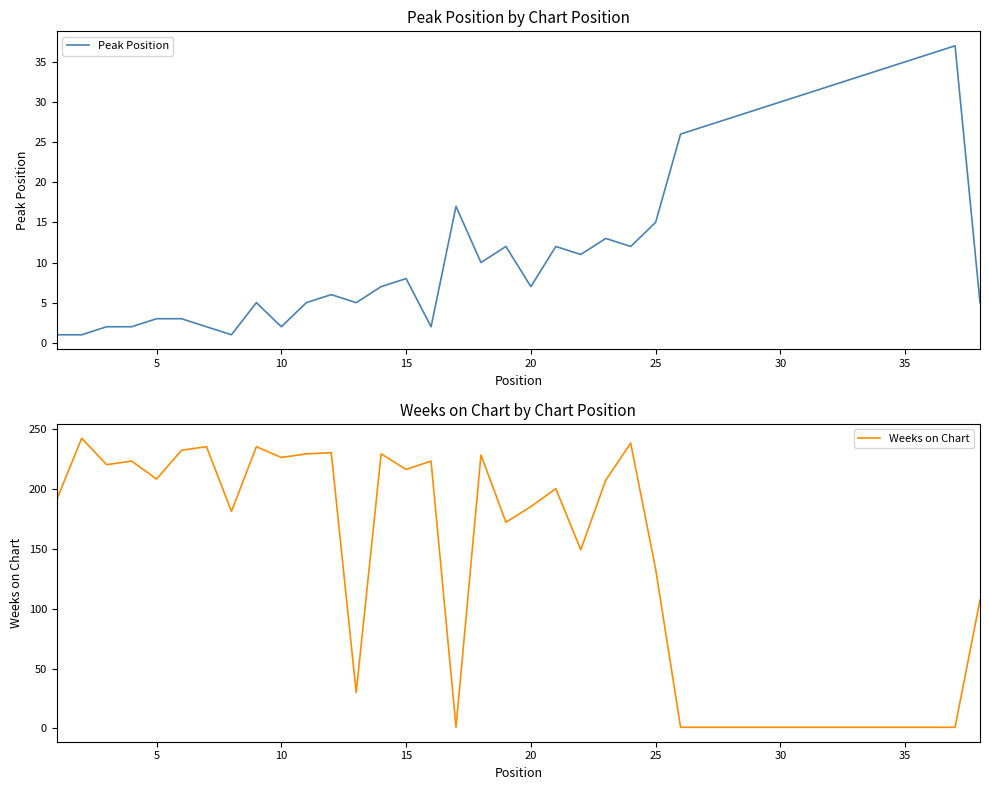

What is the spread (max minus min) of values at 30?

233